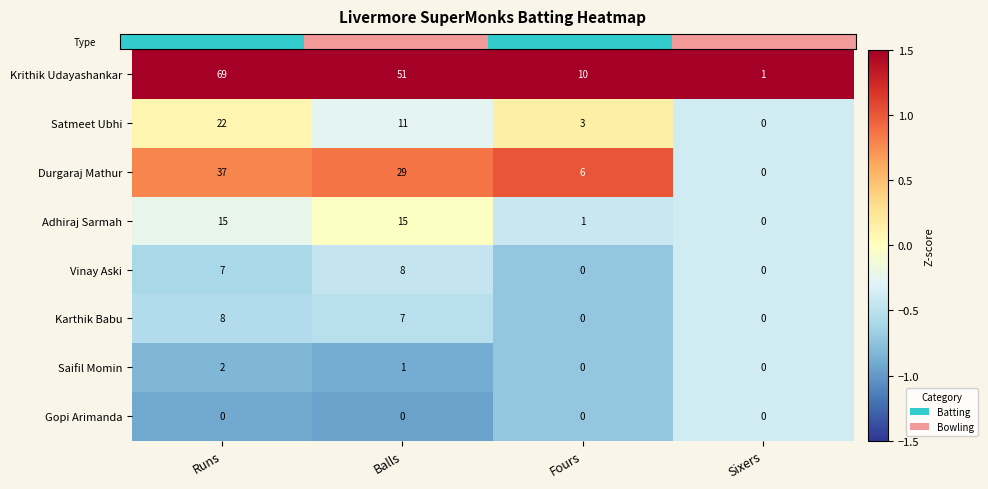

List the labels in order of Satmeet Ubhi value, smallest first.

Sixers, Fours, Balls, Runs